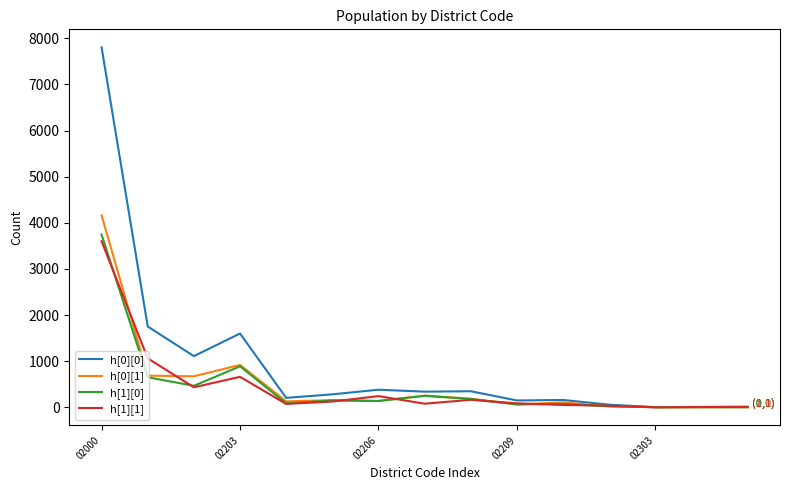

How many lines are shown in the chart?

4